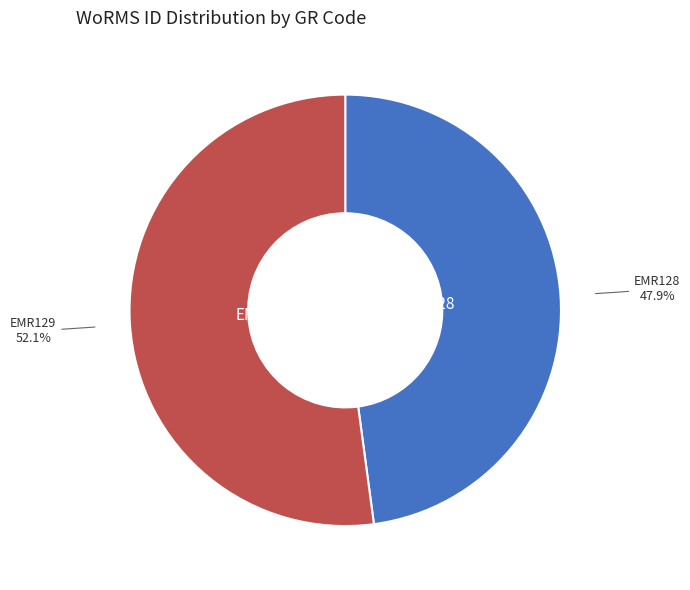

Which category has the biggest portion of the pie?

EMR129